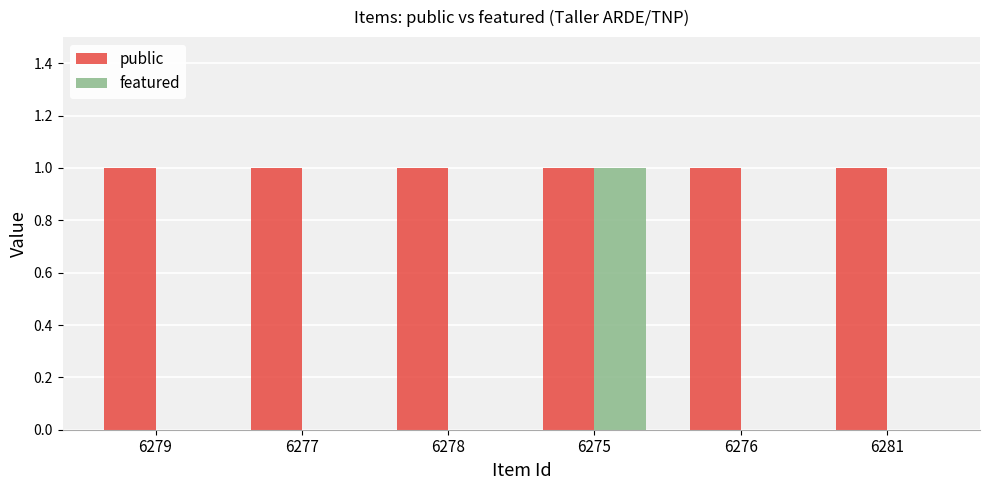

What is the sum of all public values?

6